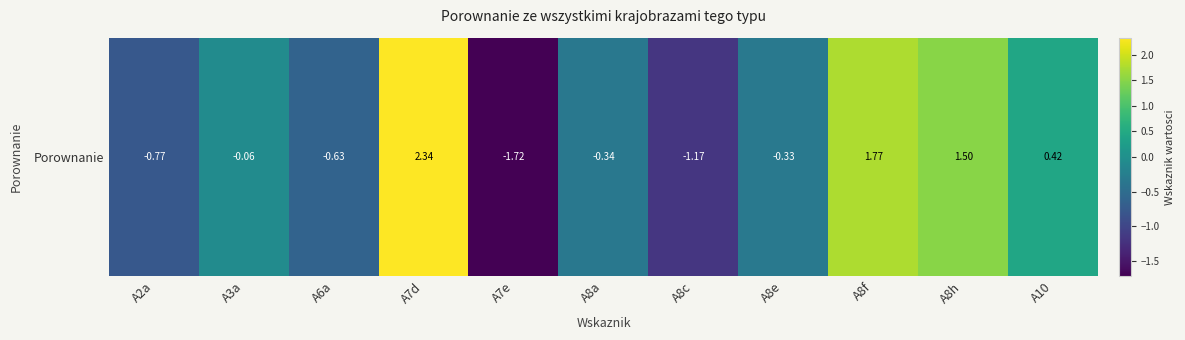

The chart shows a value of -0.8 at A2a. True or false?

True